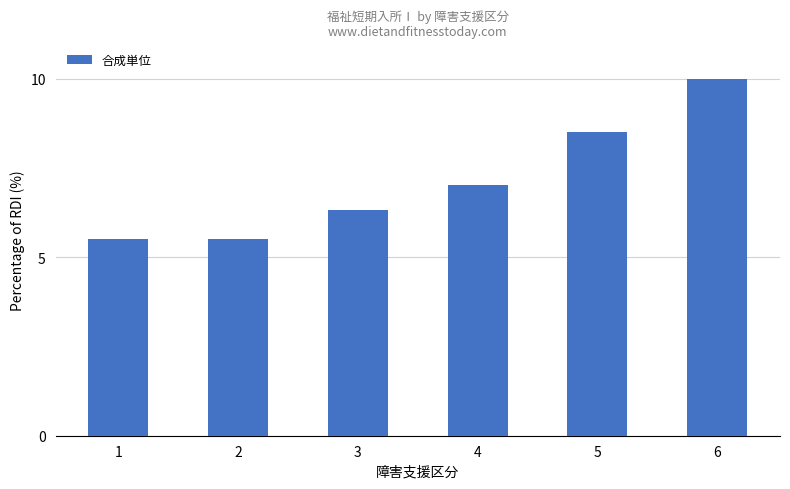

Which has a higher value, 2 or 3?

3